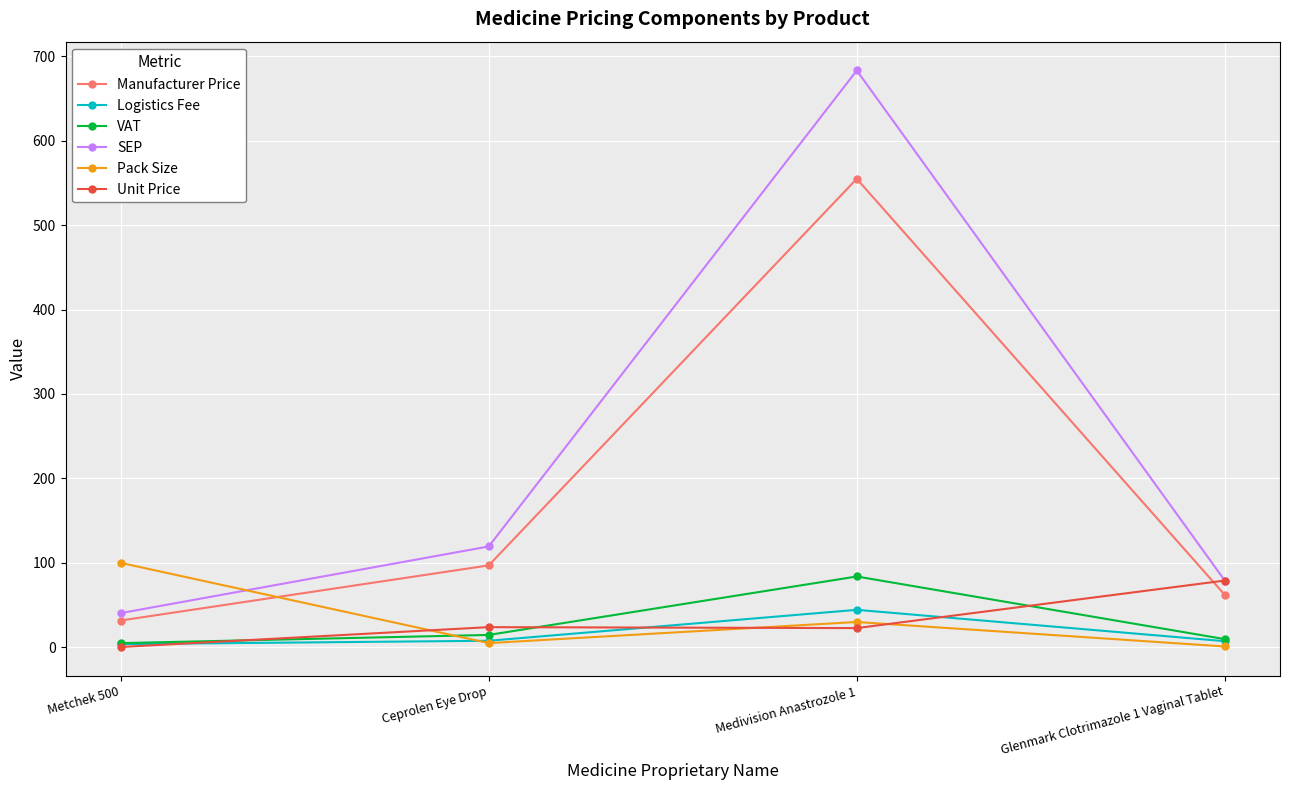

What is the value of the Unit Price point at the 3rd from the left?

22.8